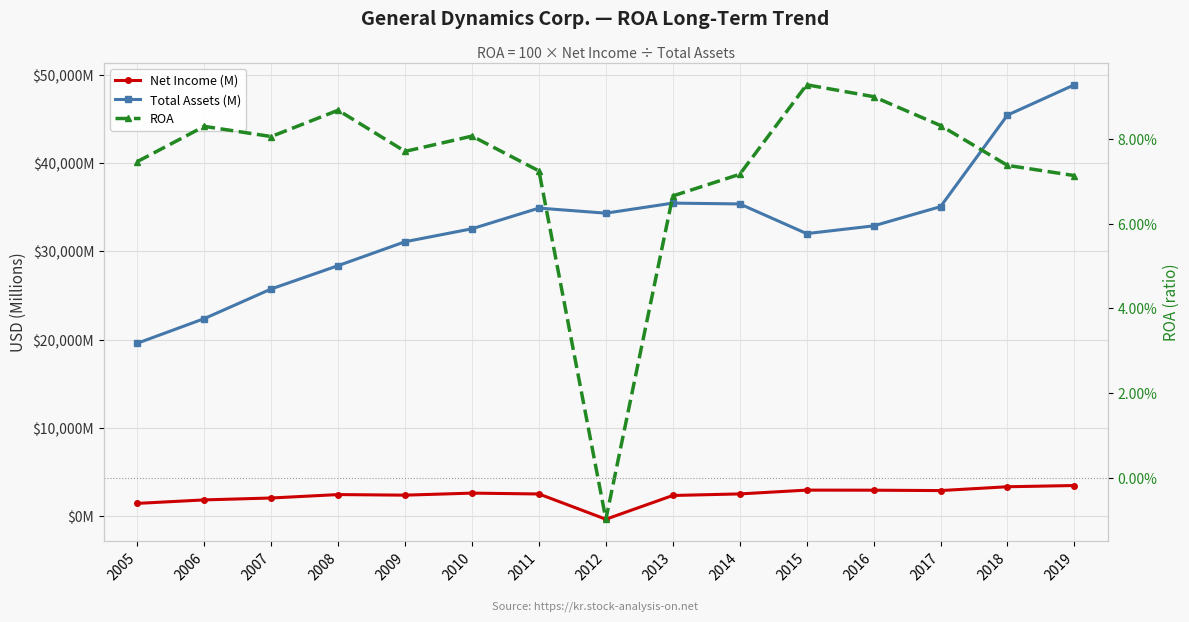

Which series changed the most between 2005 and 2006?

Total Assets (M)